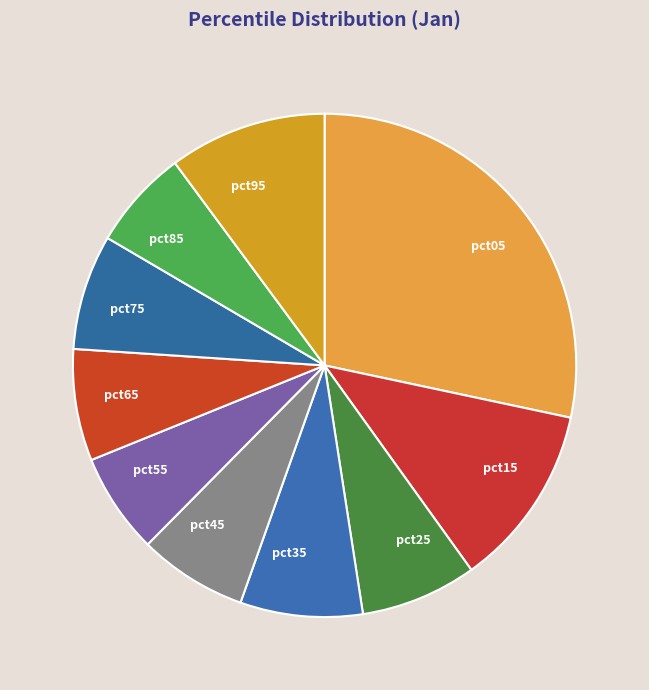

Does pct85 represent more than half of the total?

No